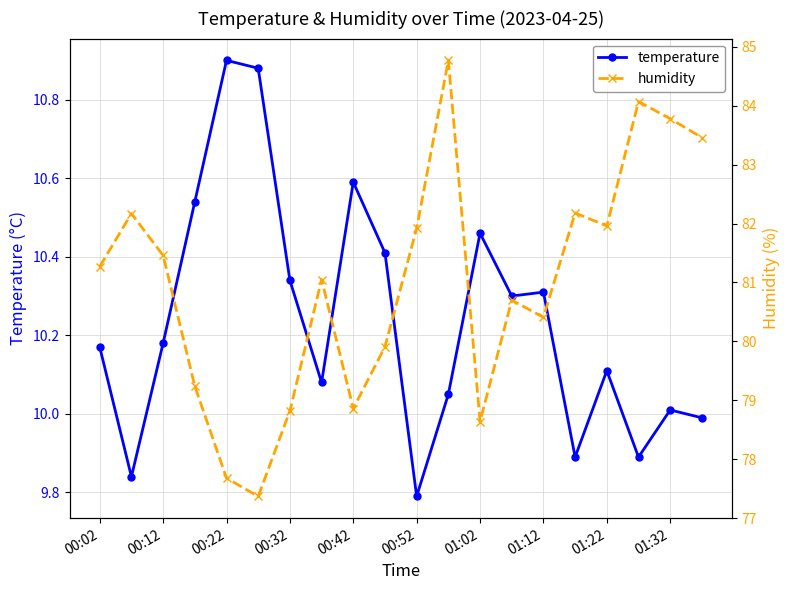

What are all the series names shown in the legend?

temperature, humidity